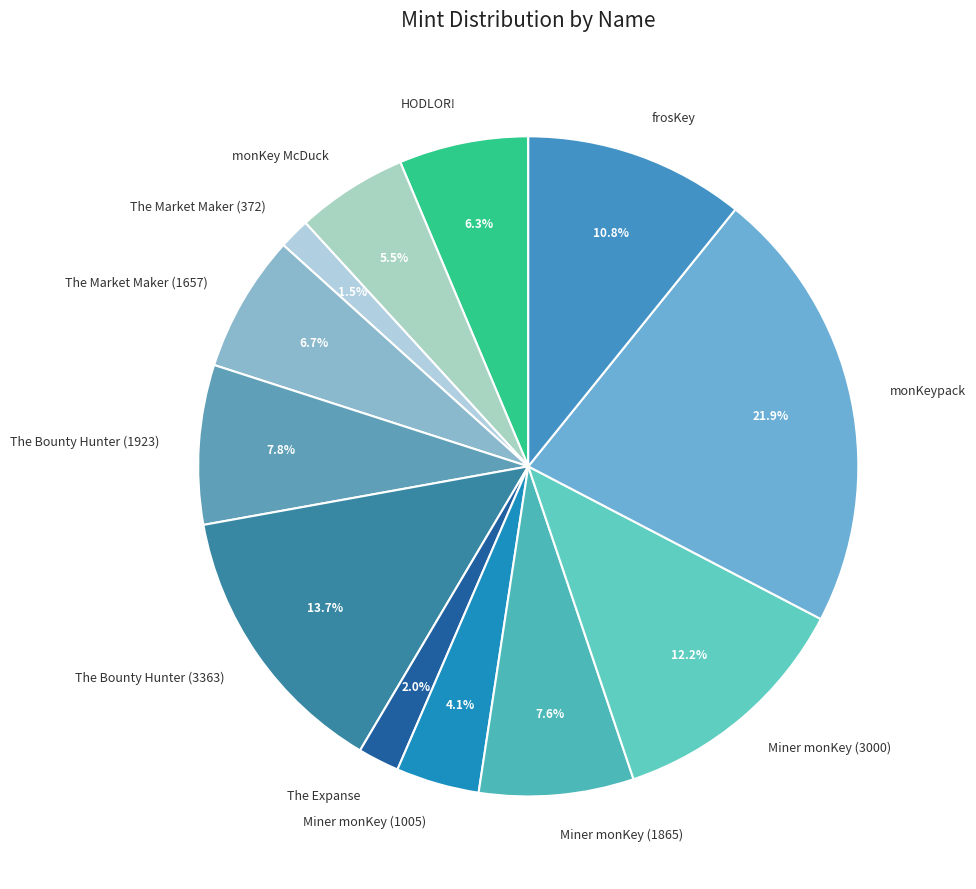

What percentage is the Miner monKey (3000) slice, to the nearest percent?

12%